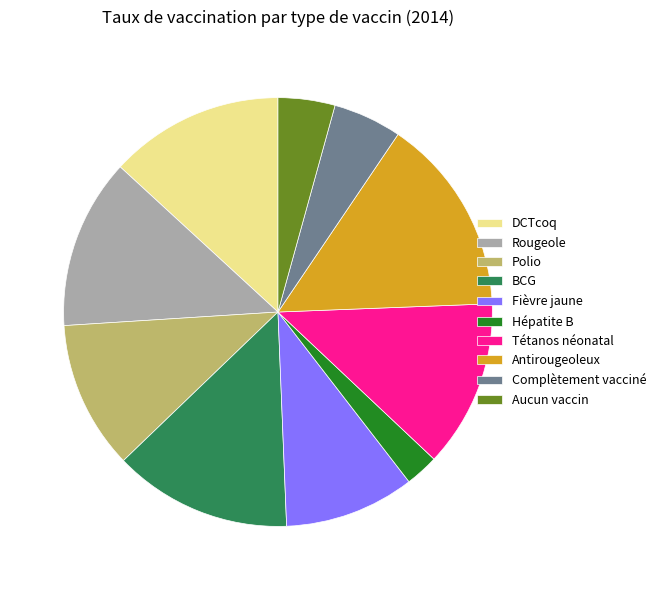

Between Rougeole and BCG, which is larger?

BCG